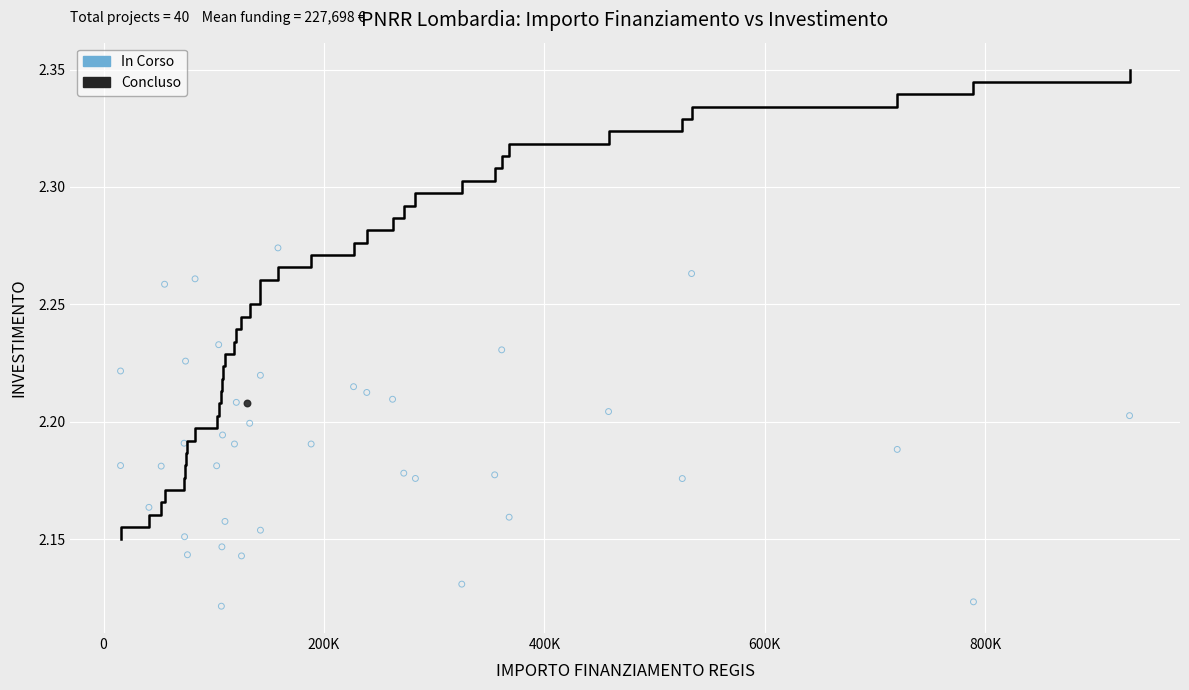

What are all the series names shown in the legend?

In Corso, Concluso